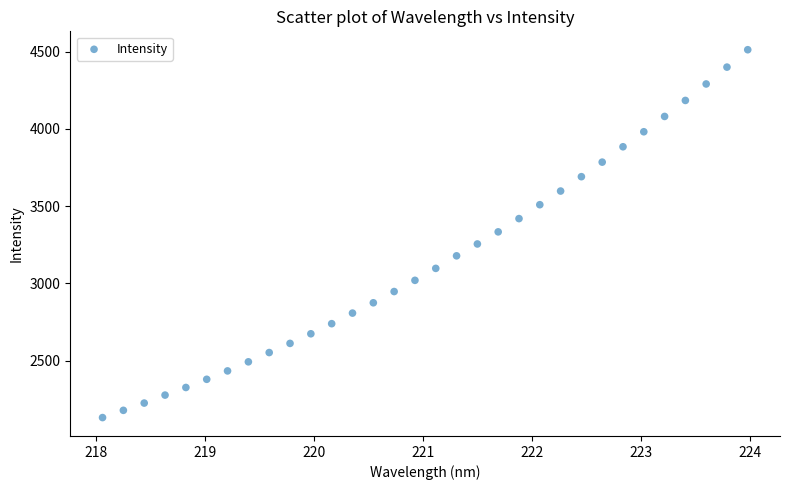

What is the range of Y values (max minus min)?

2379.7